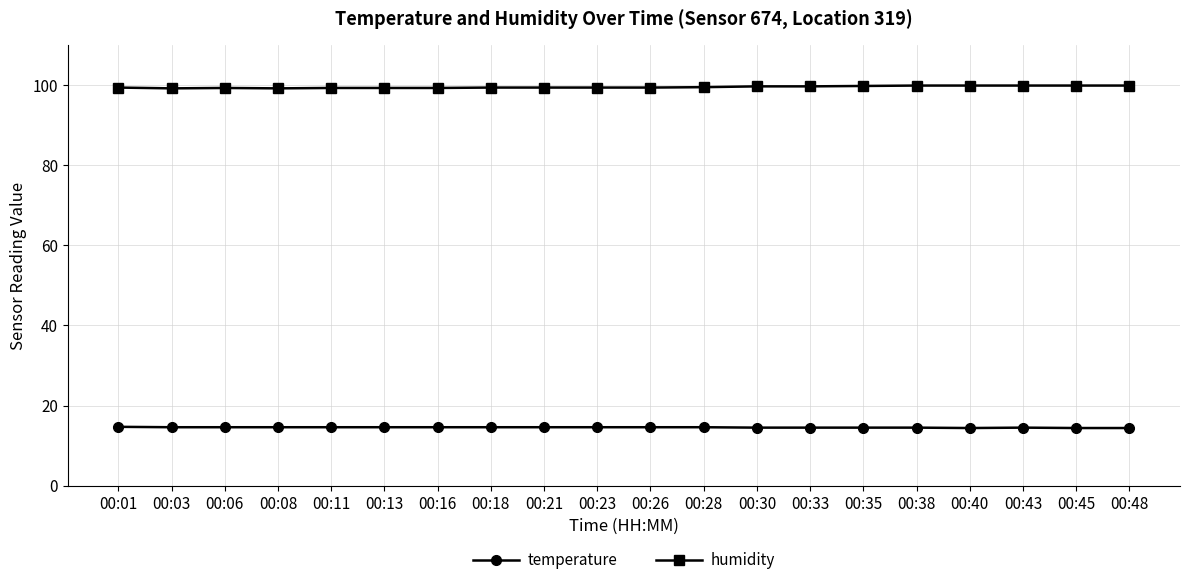

What is the value of the temperature point at the 19th from the left?

14.4